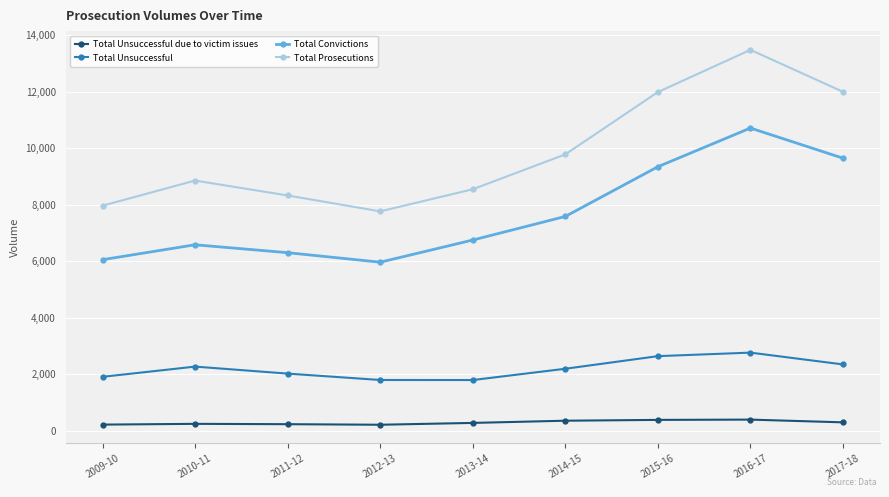

Is it true that Total Prosecutions equals 2654 at 2011-12?

False